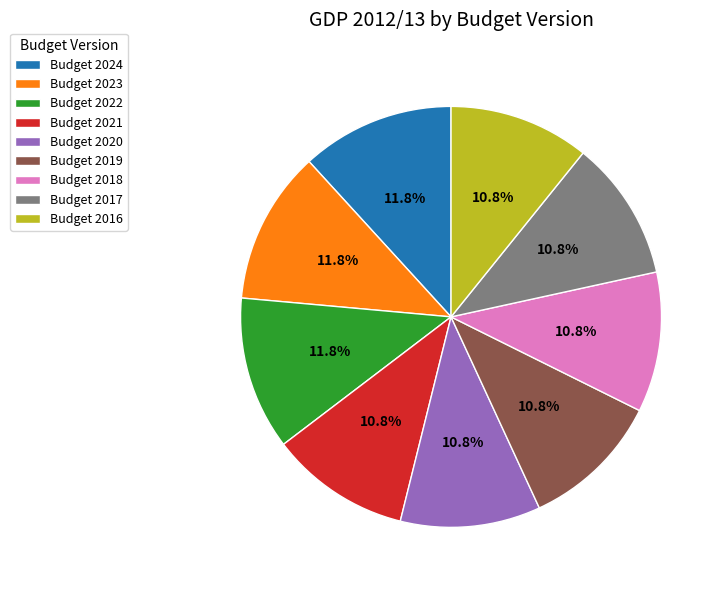

Does Budget 2022 represent more than half of the total?

No